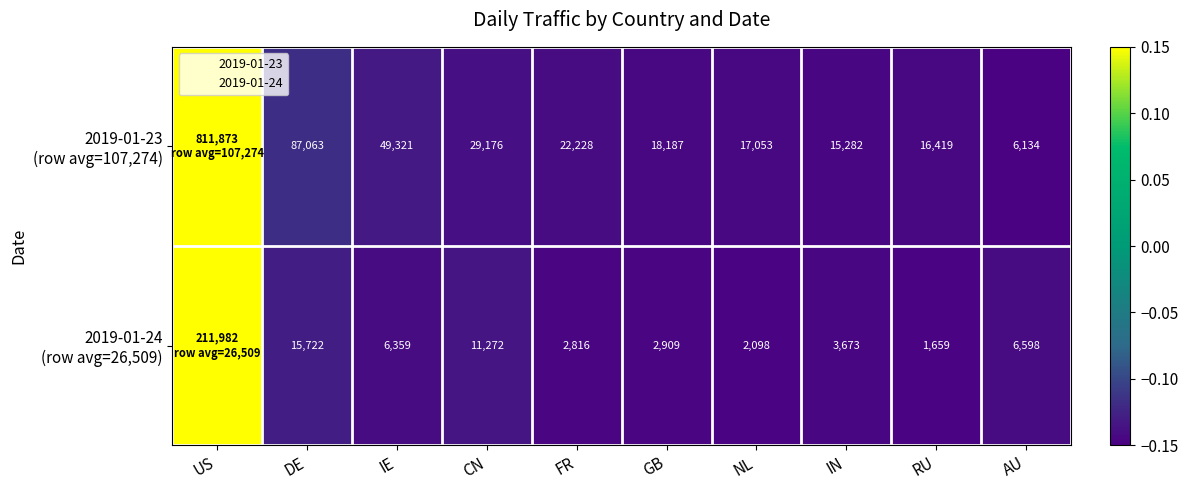

Which series has the largest range (max minus min)?

2019-01-23 (row avg=107,274)